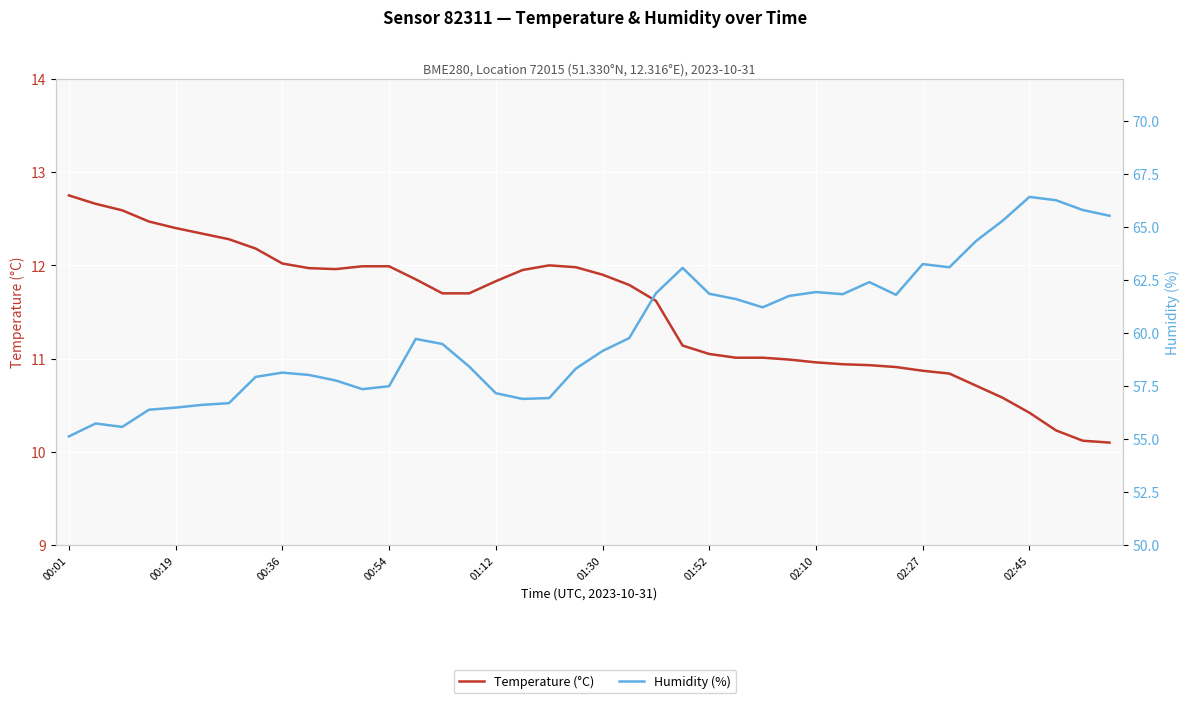

What is the lowest value of the Temperature (°C) series?

10.1